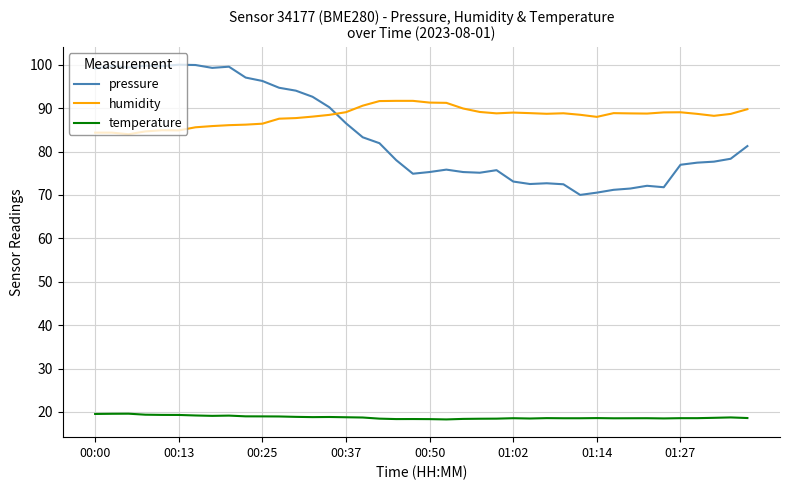

True or false: temperature and pressure intersect in this chart.

False